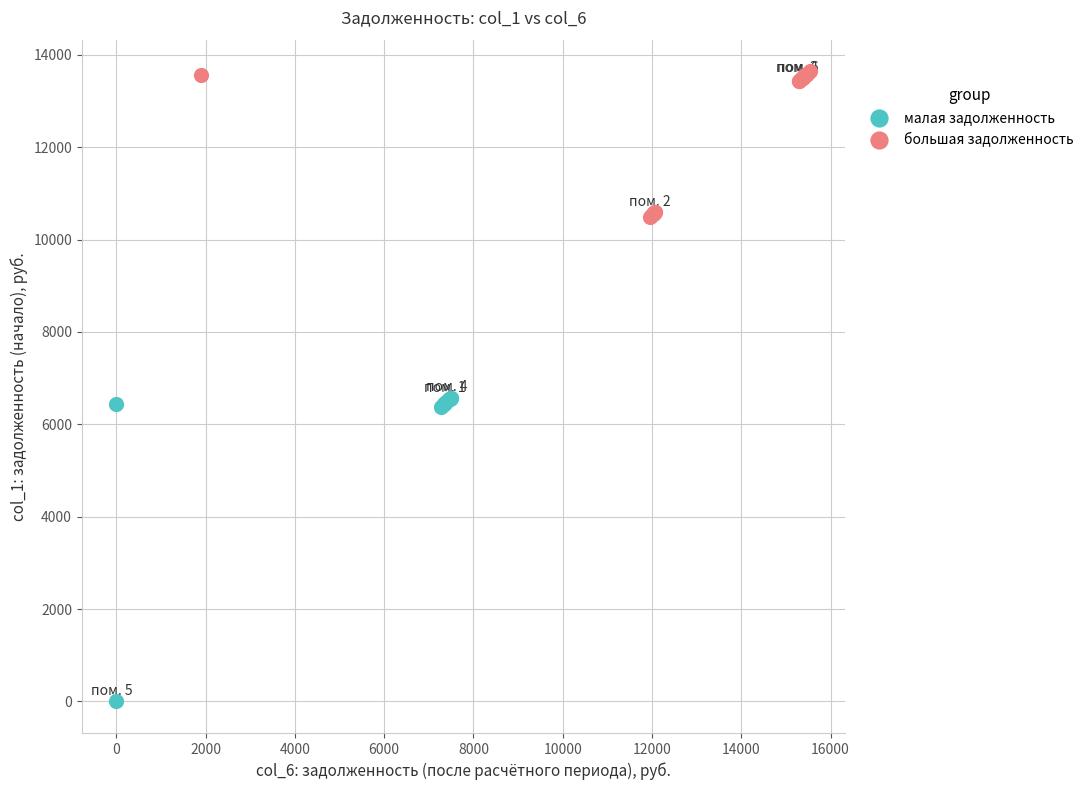

What are all the series names shown in the legend?

малая задолженность, большая задолженность